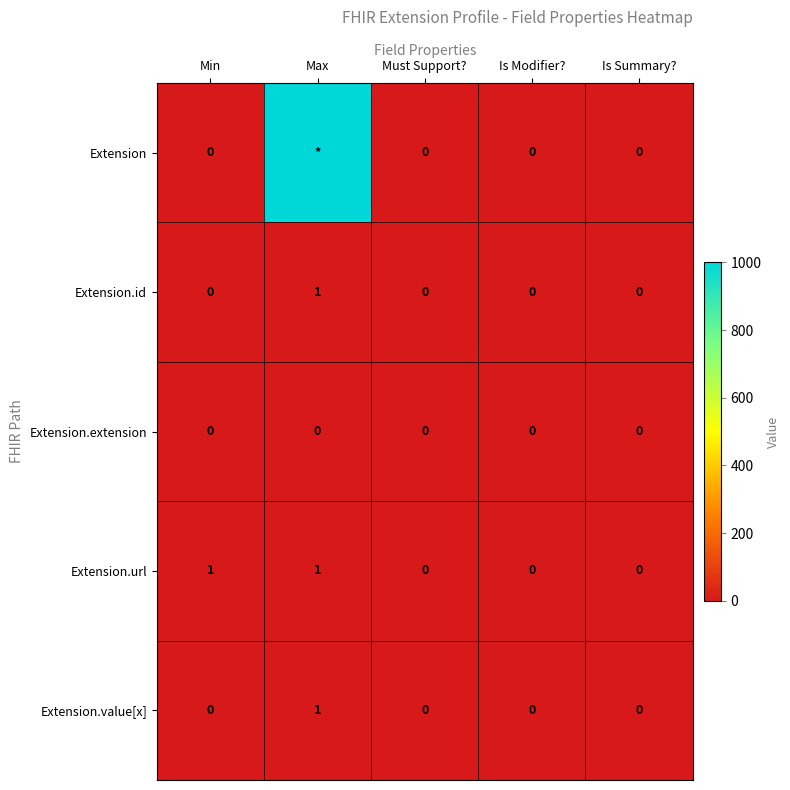

How many data points in Extension.value[x] are above 0?

1